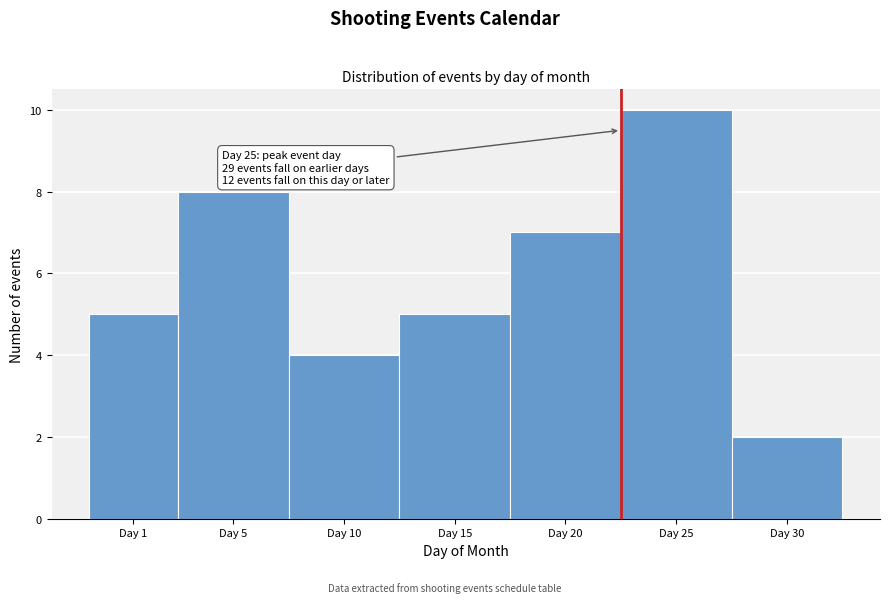

Reading right to left, extract all data points from this chart.

Day 30=2	Day 25=10	Day 20=7	Day 15=5	Day 10=4	Day 5=8	Day 1=5